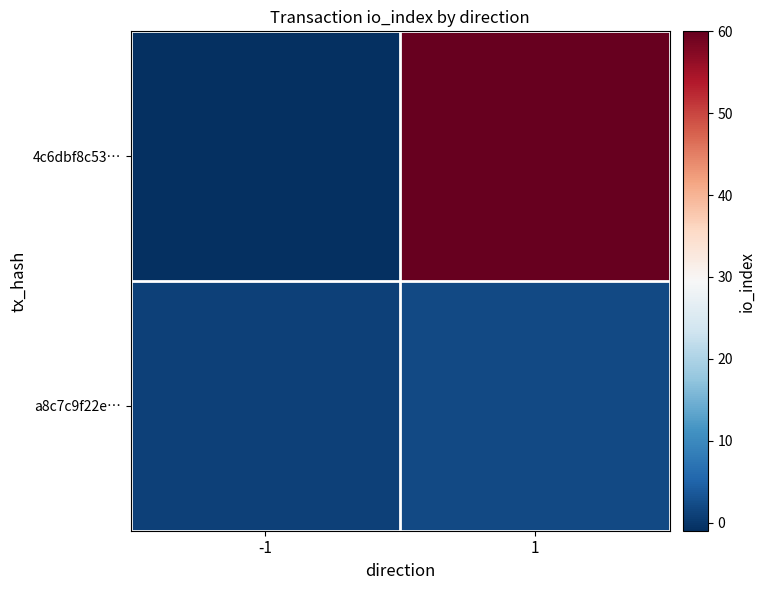

Between 1 and -1, which is larger?

1